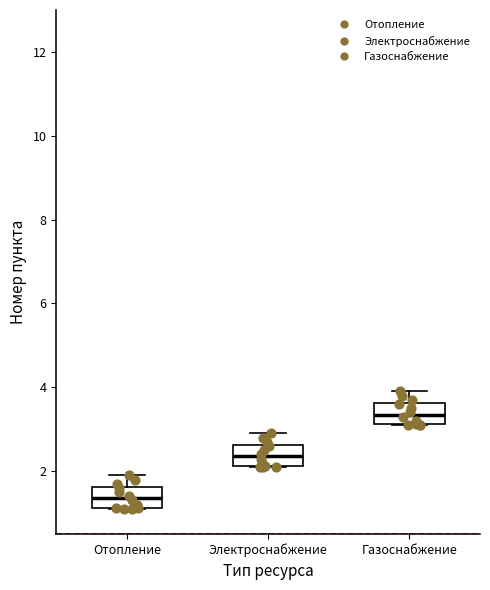

Reading left to right, transcribe this box plot: for each box, give where its median line is, the range the box spans, and where its two whiskers end, as read against the y-axis. The values are not printed on the chart, so give them approximately, as read against the axis.

Отопление: median 1.4, box 1.2 to 1.6, whiskers 1.2 to 2.0
Электроснабжение: median 2.4, box 2.2 to 2.6, whiskers 2.2 to 3.0
Газоснабжение: median 3.4, box 3.2 to 3.6, whiskers 3.2 to 4.0